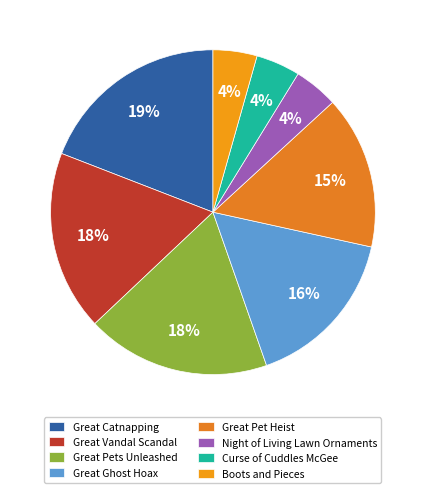

To the nearest percent, what is the difference between the Great Catnapping and Boots and Pieces slice percentages?

15%